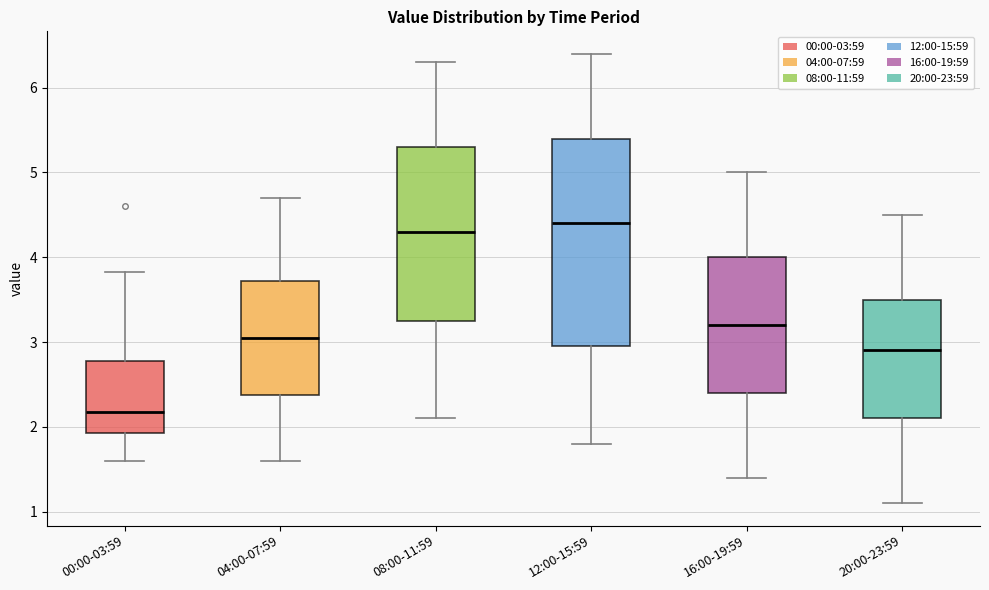

Which box is the tallest, from its lower edge to its upper edge?

12:00-15:59